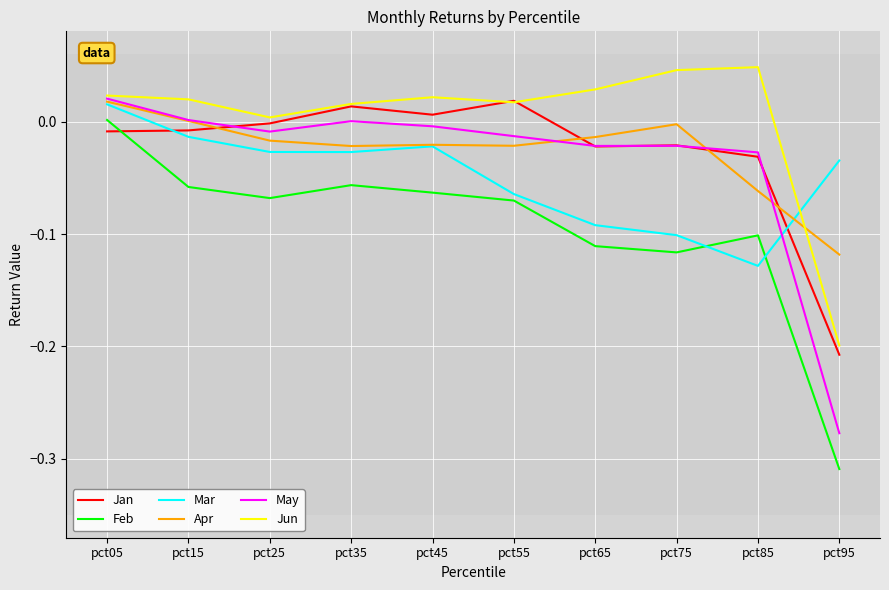

How many series are shown in this chart?

6